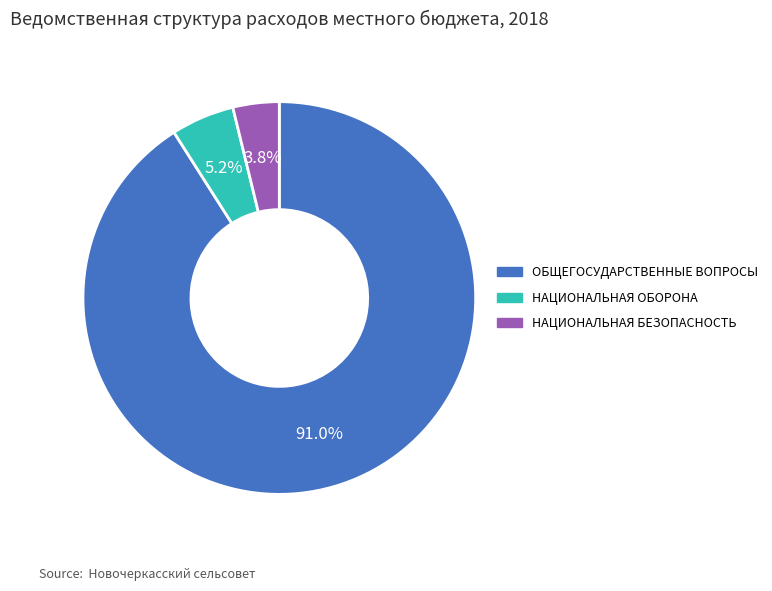

Is there a majority slice in this chart?

Yes